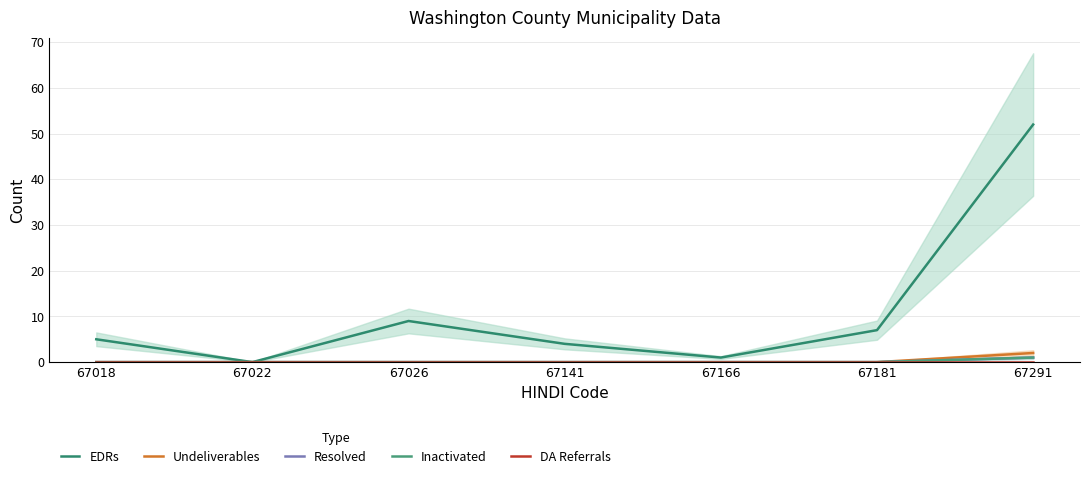

Between 67022 and 67141, which is larger?

67141